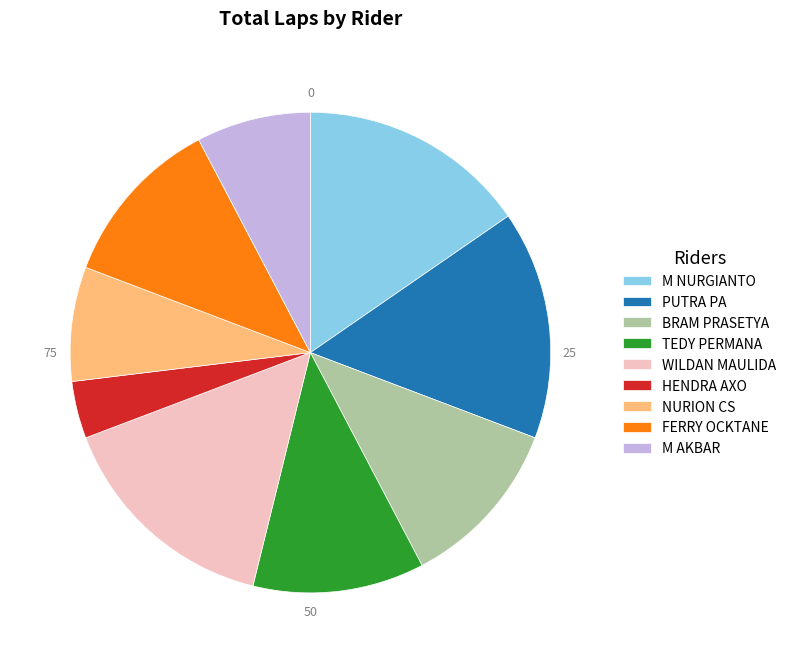

Count the number of slices in the pie.

9